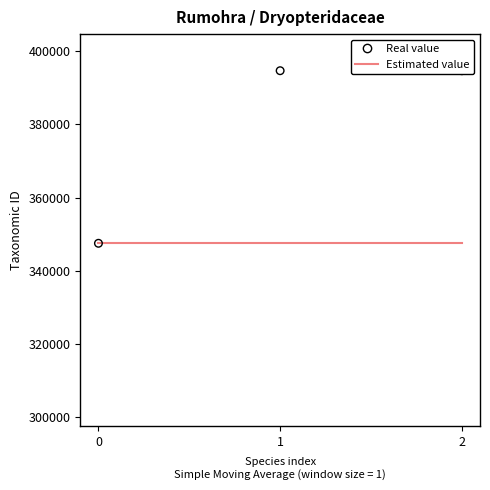

Which series reaches the maximum Y coordinate?

Real value